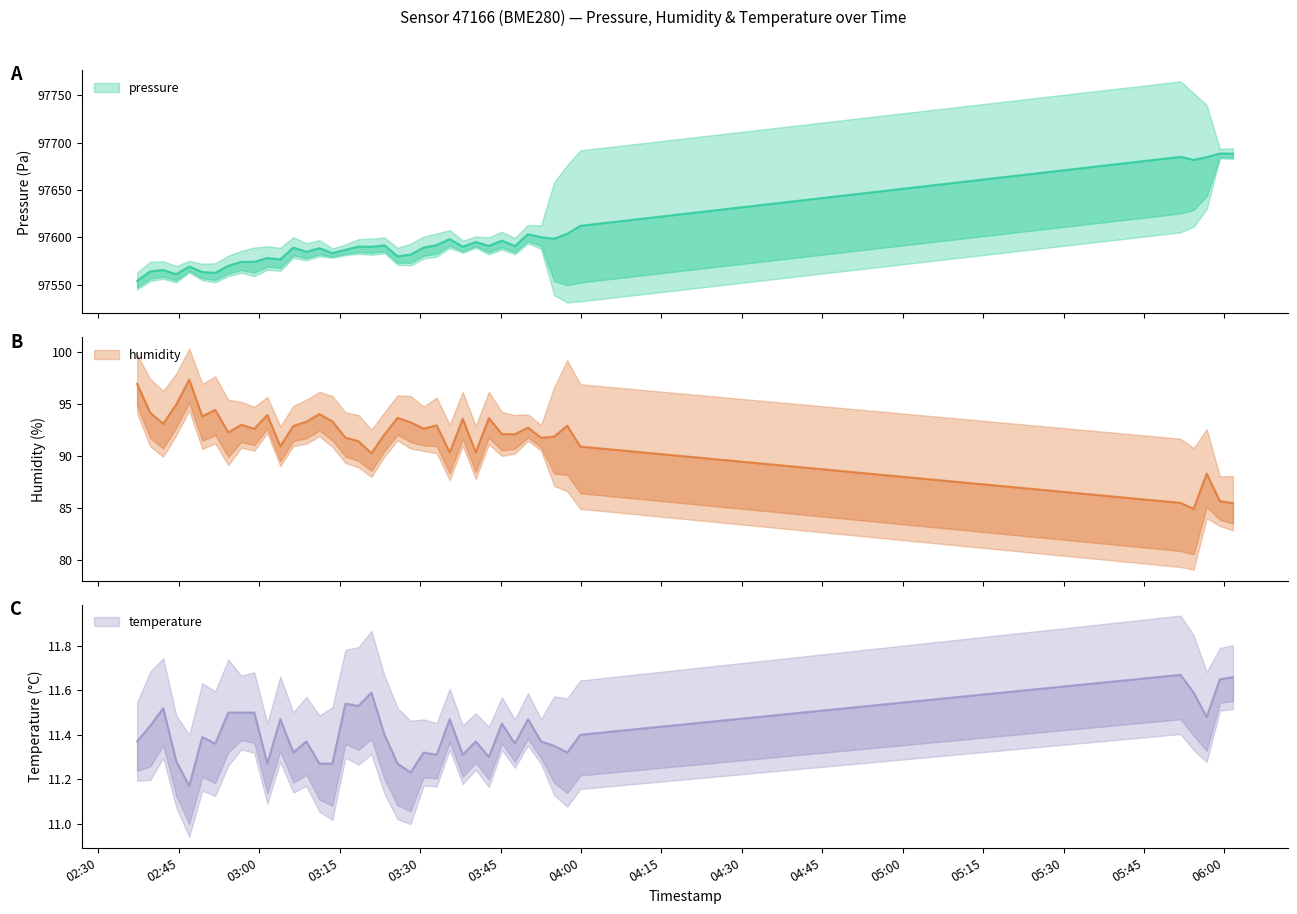

Between 2023-04-01T03:59:52 and 2023-04-01T02:42:05, which is larger?

2023-04-01T03:59:52